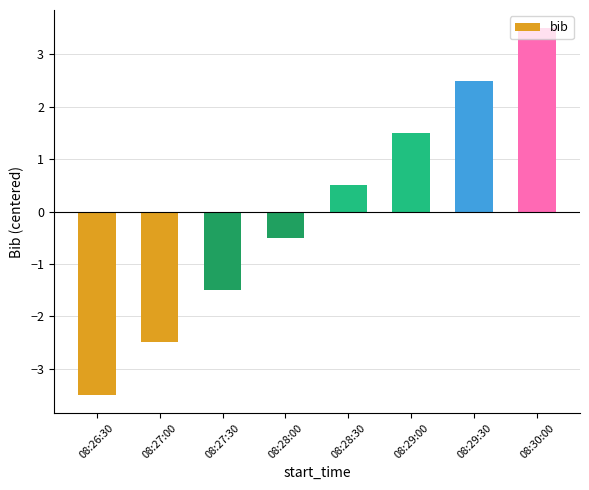

What is the difference between the maximum and minimum values?

7.0